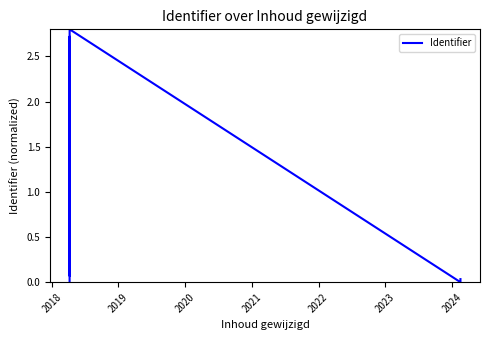

Reading right to left, list all the values displayed in this chart.

0.0	0.0	2.8	0.1	0.1	2.7	2.7	0.0